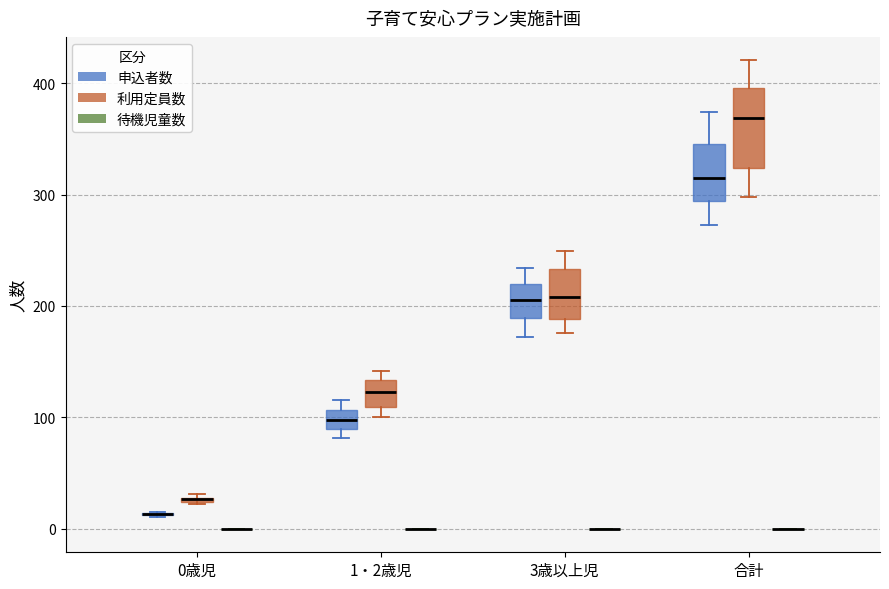

Where is the lower edge of the box for 1・2歳児 (利用定員数) on the y-axis? The values are not printed on the chart, so give them approximately, as read against the axis.

110